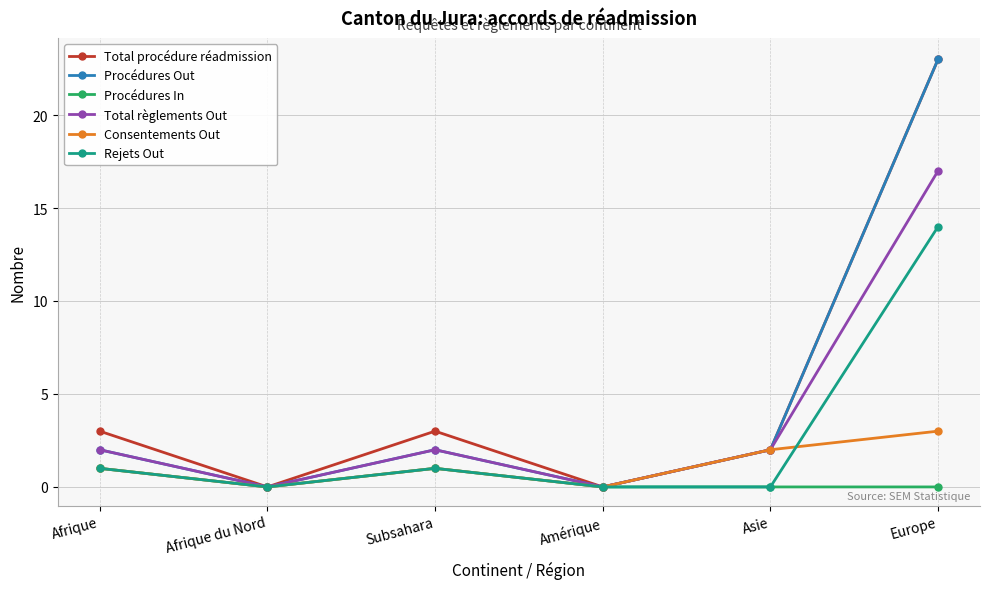

What is the label of the 2nd point from the left?

Afrique du Nord